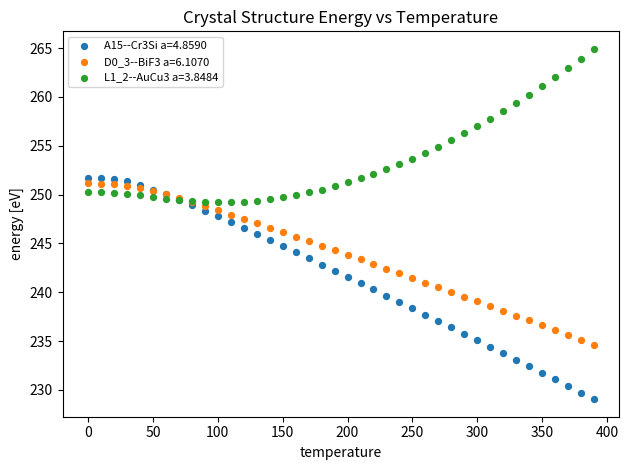

Which series reaches the minimum Y coordinate?

A15--Cr3Si a=4.8590